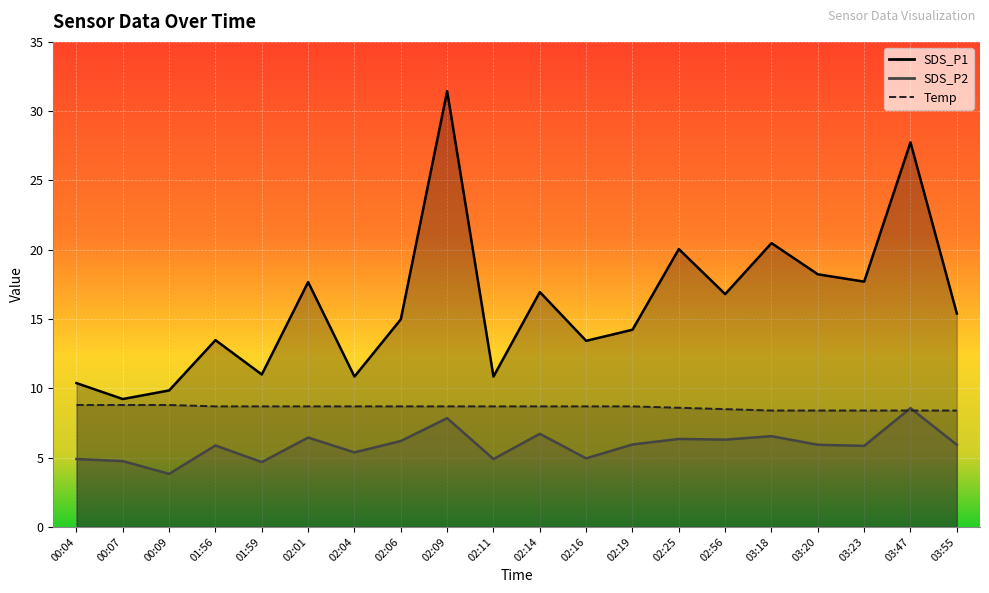

At 03:55, list the series in order from largest to smallest.

SDS_P1, Temp, SDS_P2